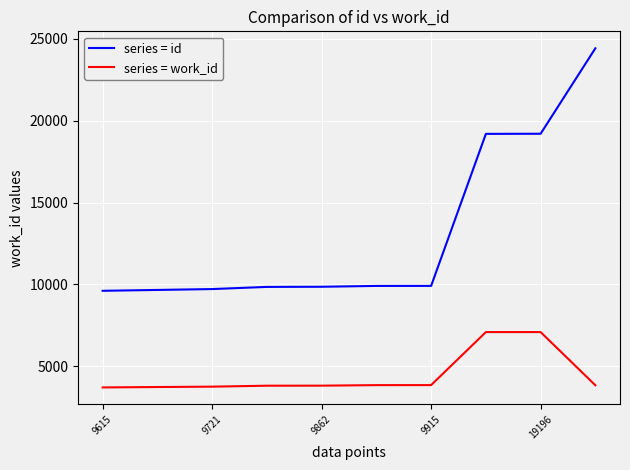

Which series has the largest total across all categories?

series = id